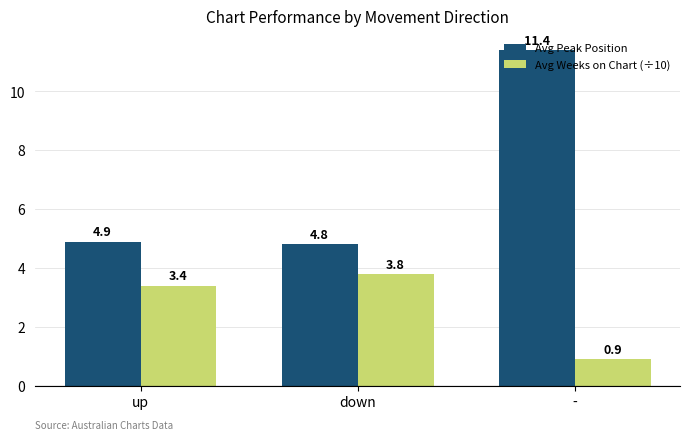

What is the difference between the Avg Peak Position values at - and up?

6.5